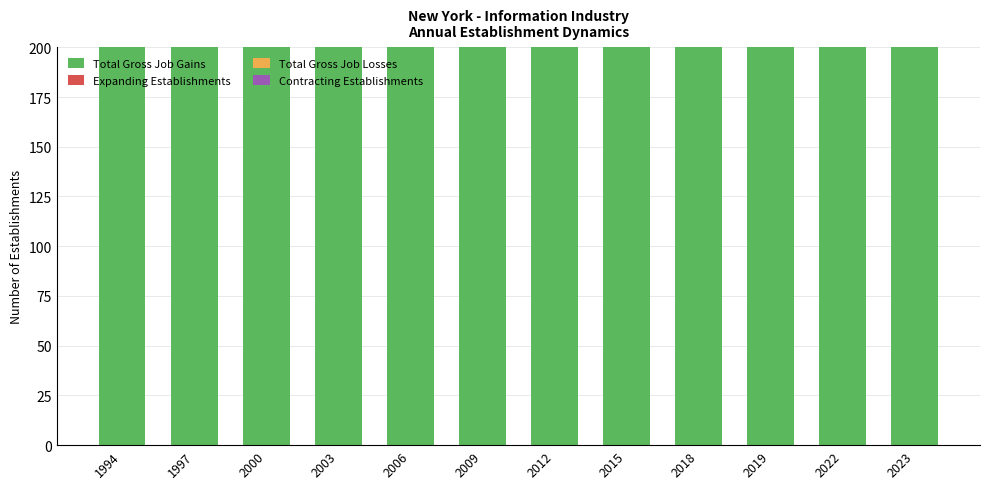

Which series has the largest total across all categories?

Total Gross Job Gains